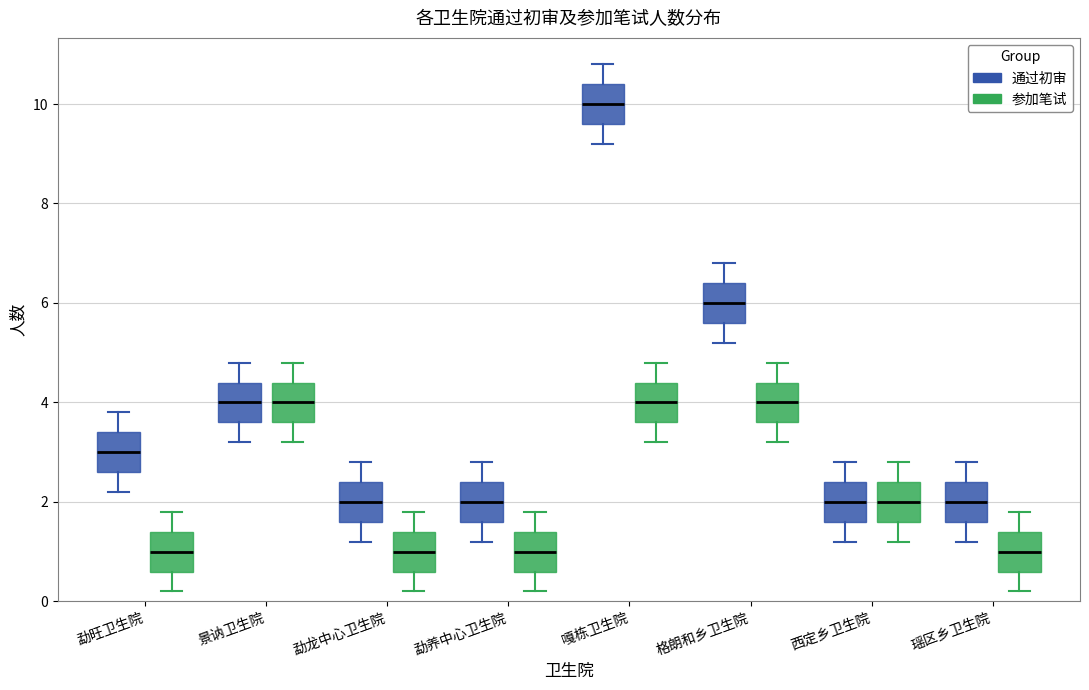

Where does the median line of the box for 景讷卫生院 (通过初审) sit on the y-axis? The values are not printed on the chart, so give them approximately, as read against the axis.

4.0